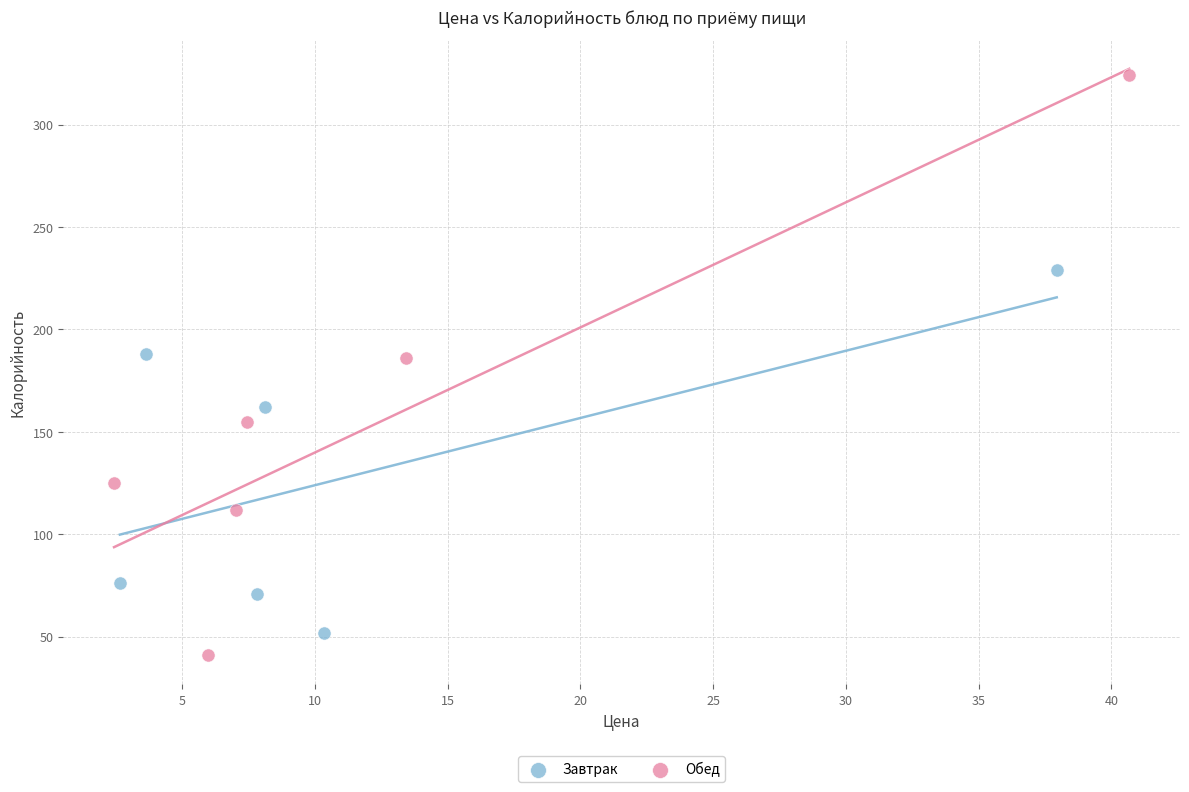

What are all the series names shown in the legend?

Завтрак, Обед